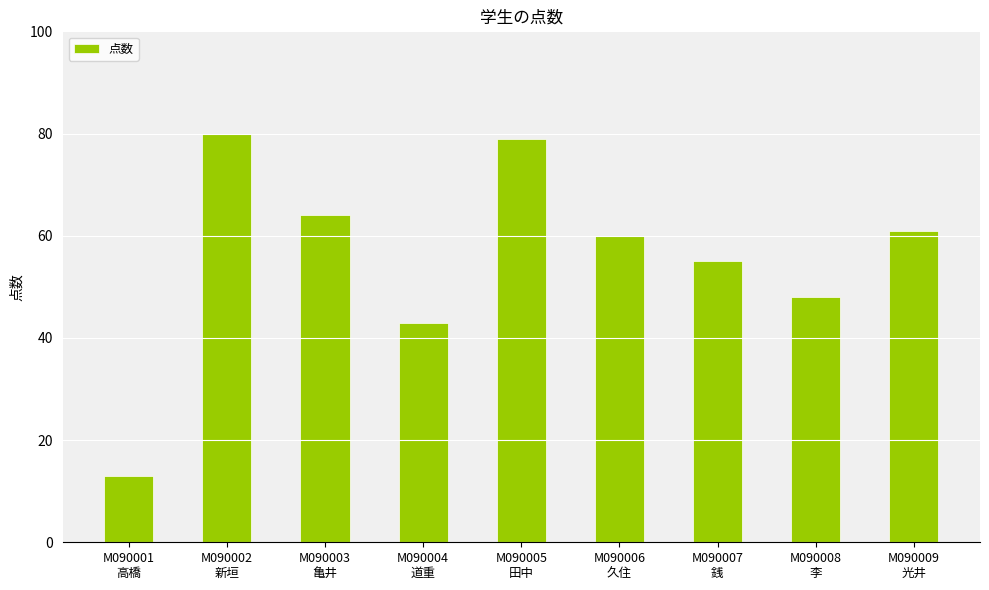

What is the change in value from M090002
新垣 to M090007
銭?

-25